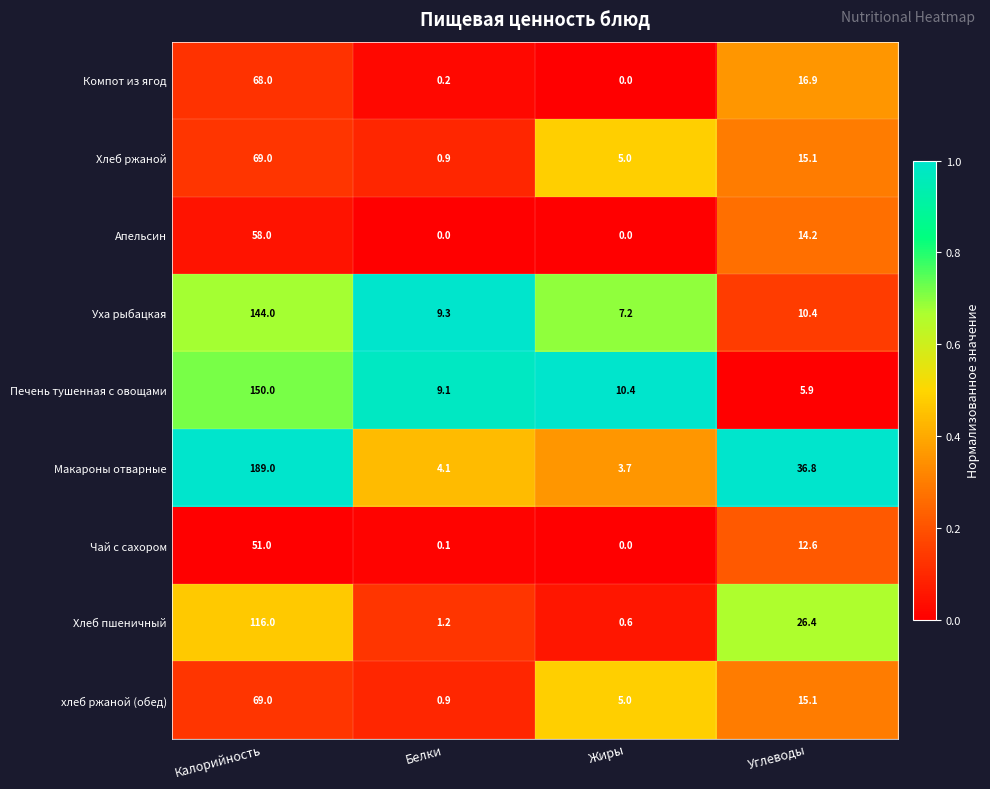

What is the total value across all series at Калорийность?

914.0